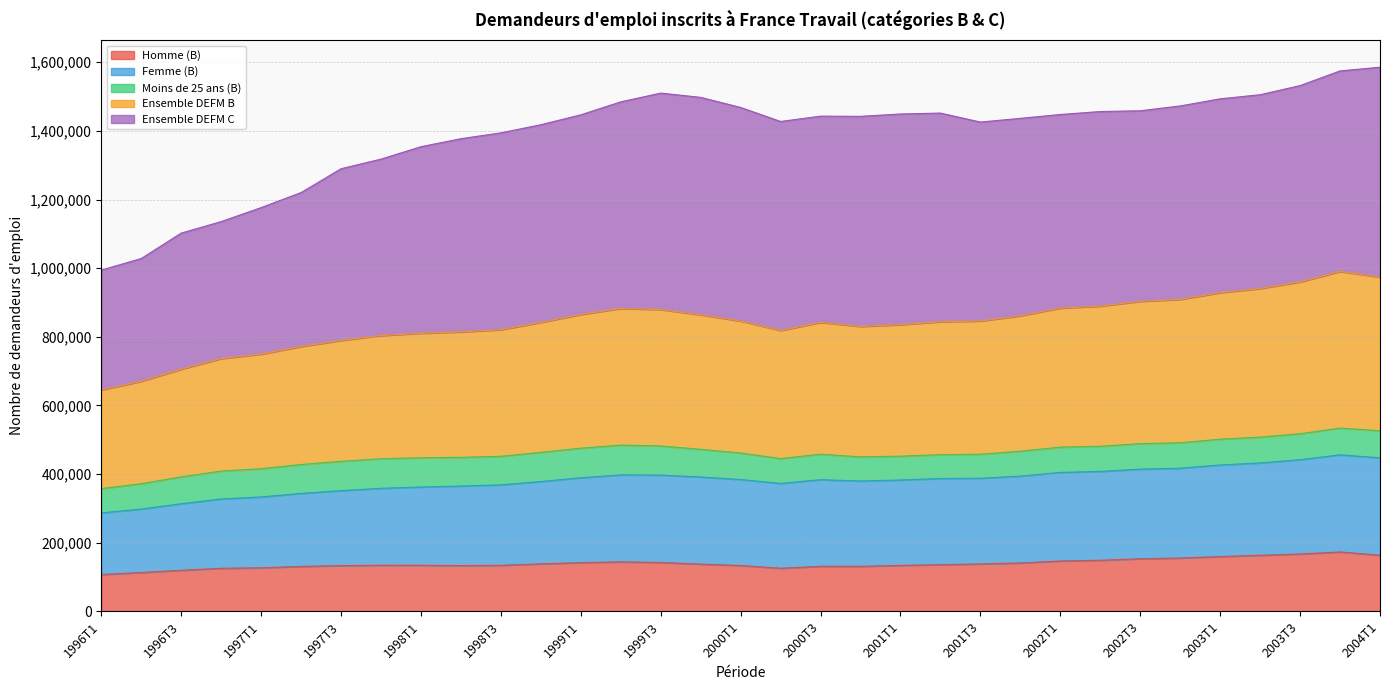

What is the minimum value for Homme (B)?

107700